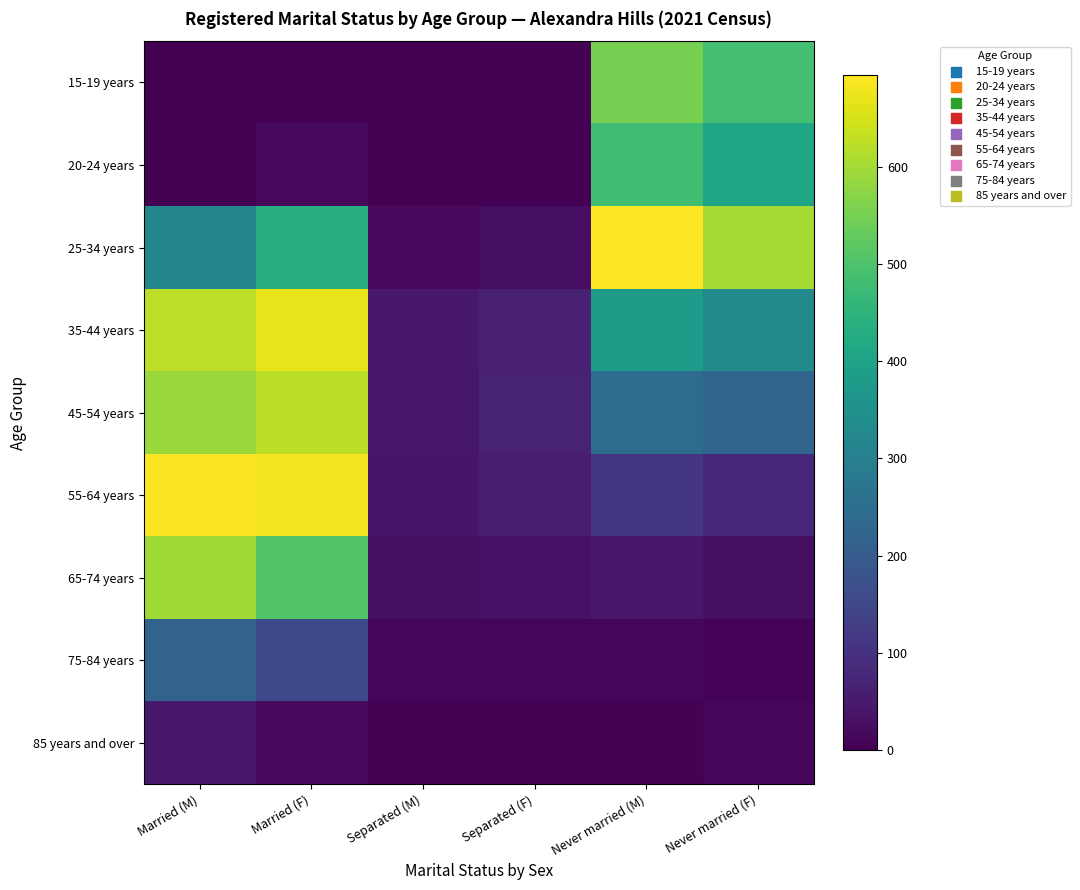

At Married (M), list the series in order from largest to smallest.

55-64 years, 35-44 years, 65-74 years, 45-54 years, 25-34 years, 75-84 years, 85 years and over, 20-24 years, 15-19 years